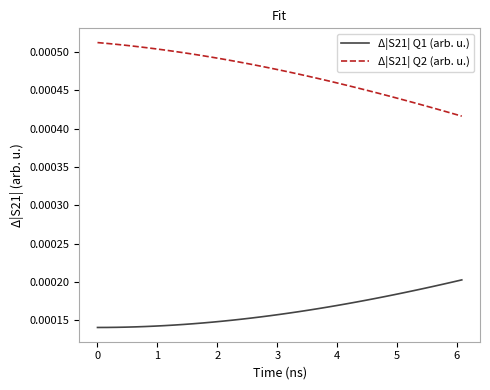

How many distinct data groups are displayed?

2